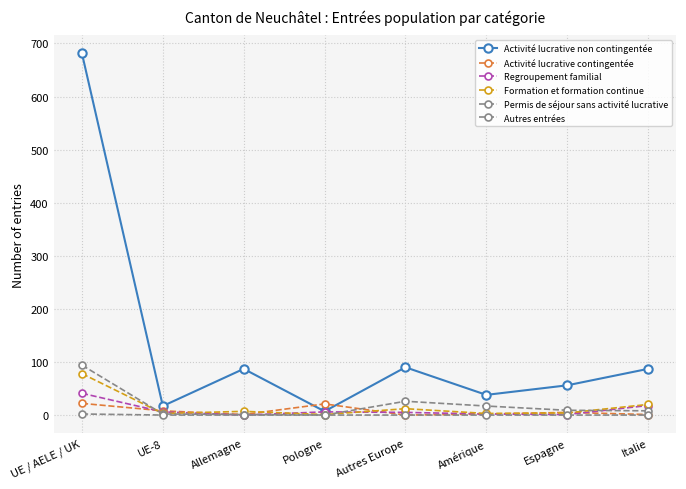

True or false: Activité lucrative non contingentée and Autres entrées cross at least once.

False